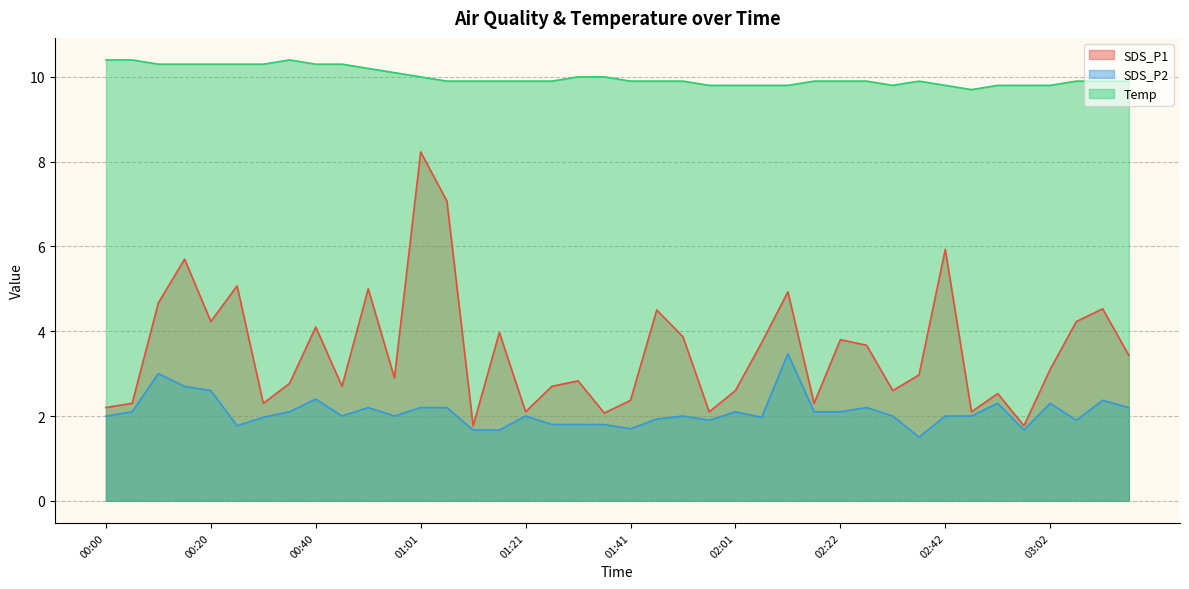

In Temp, how many points are higher than both neighbors (excluding endpoints)?

2